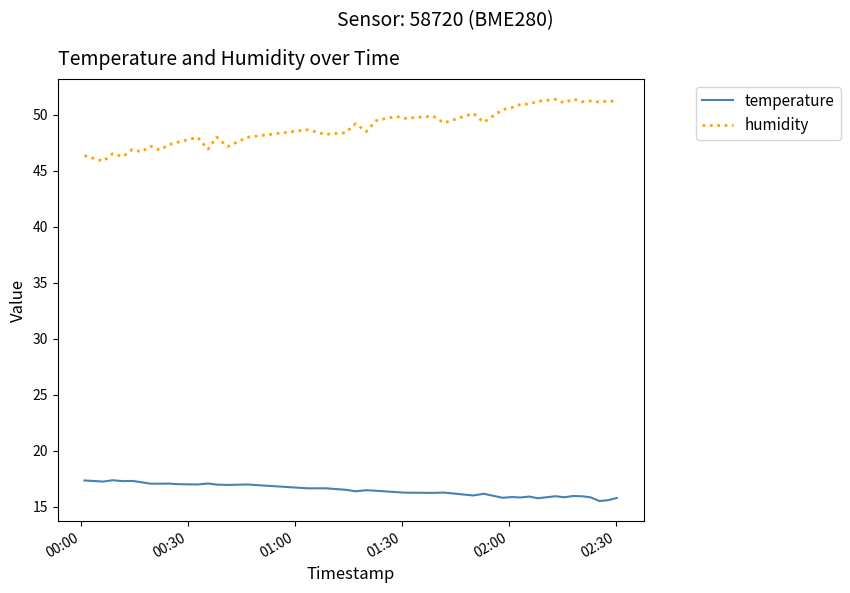

In humidity, how many points are higher than both neighbors (excluding endpoints)?

14